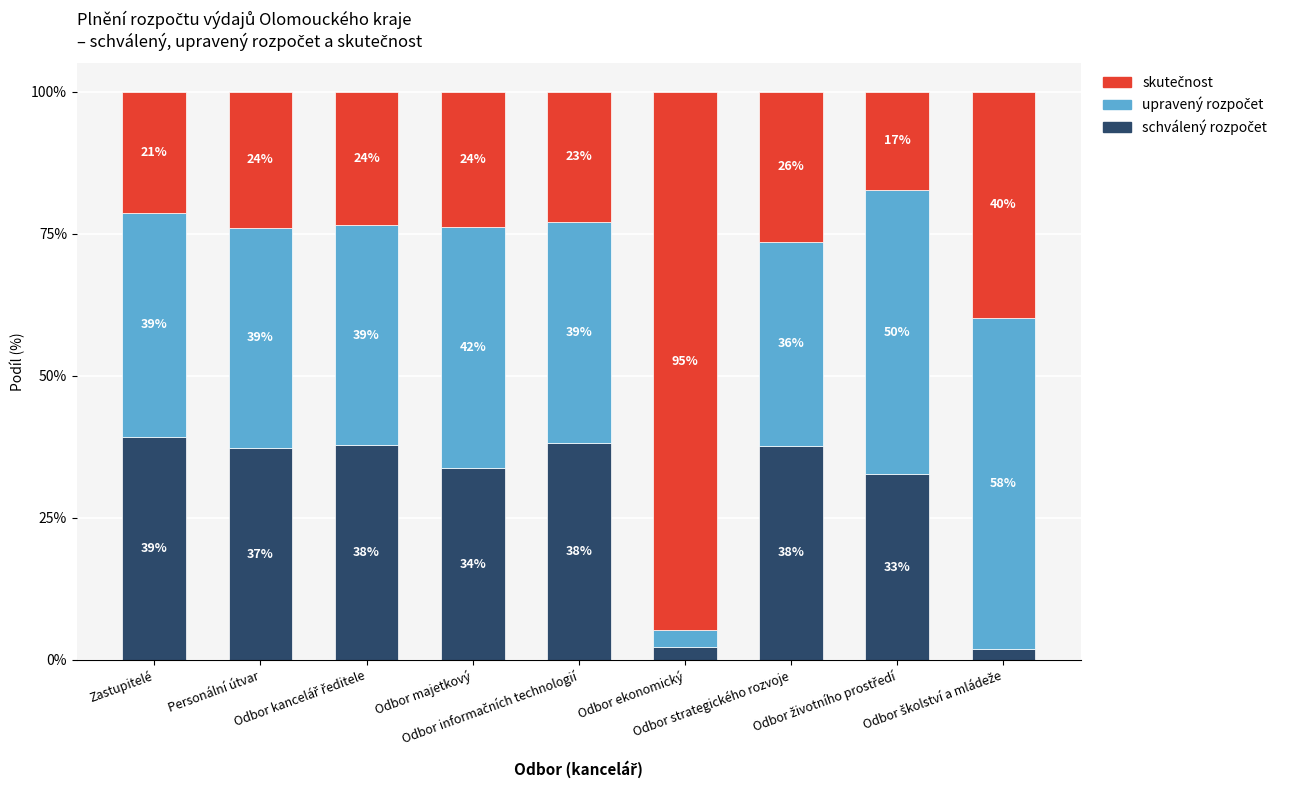

What is the difference between the second highest and second lowest values in the skutečnost series?

18.4